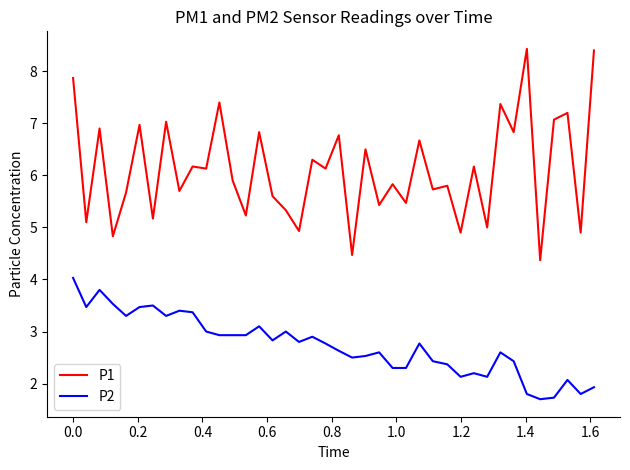

What is the difference between the maximum and minimum values in the P1 series?

4.1